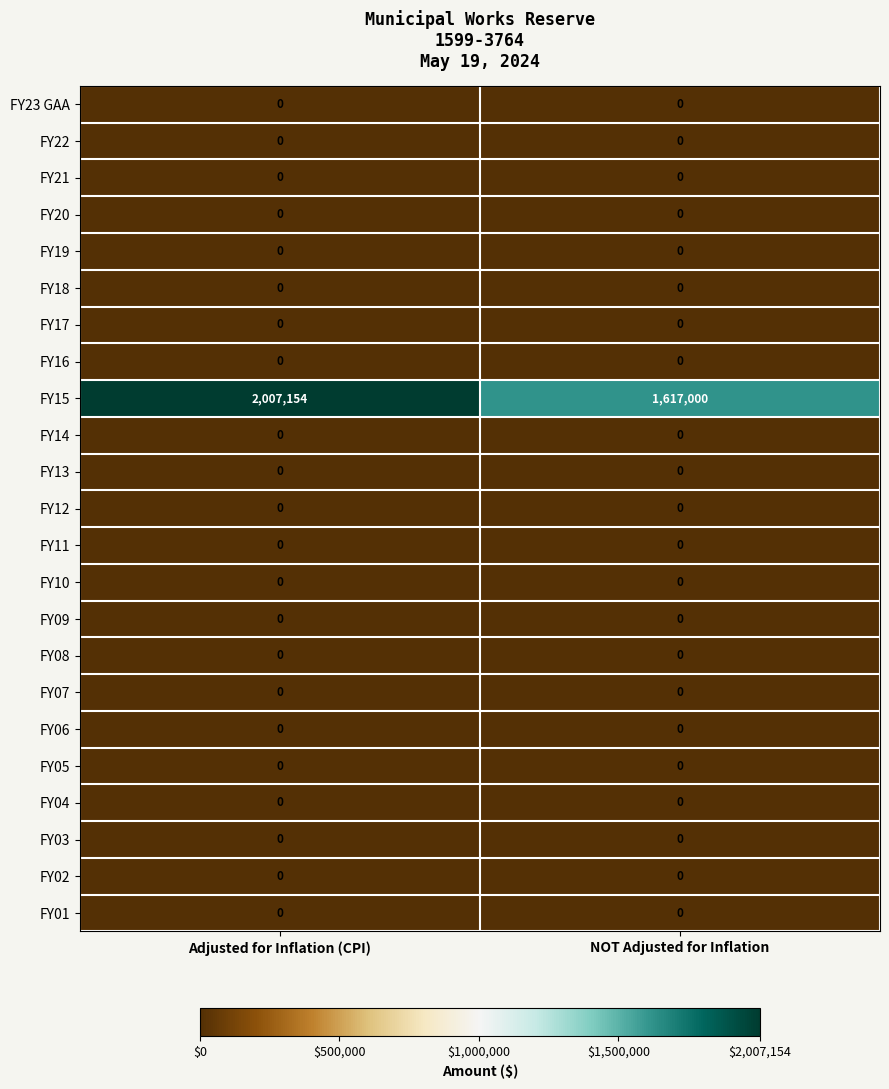

Which series changed the most between Adjusted for Inflation (CPI) and NOT Adjusted for Inflation?

FY15